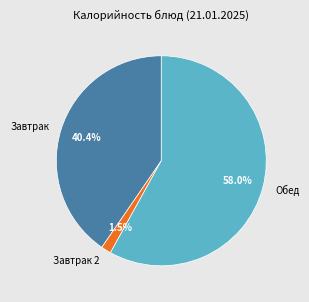

Does any single category account for the majority?

Yes